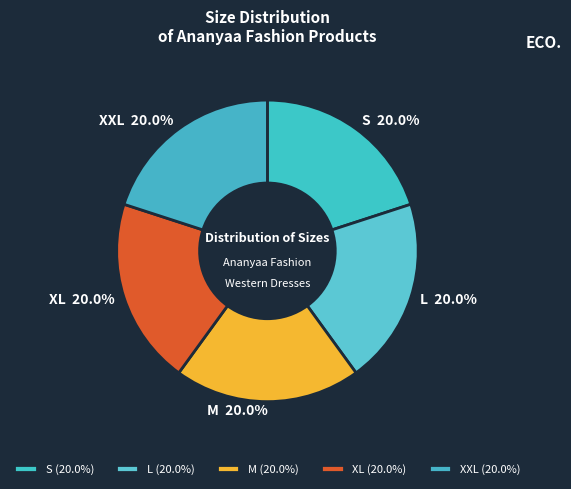

What is the ratio of the value at XL to the value at S?

1.0